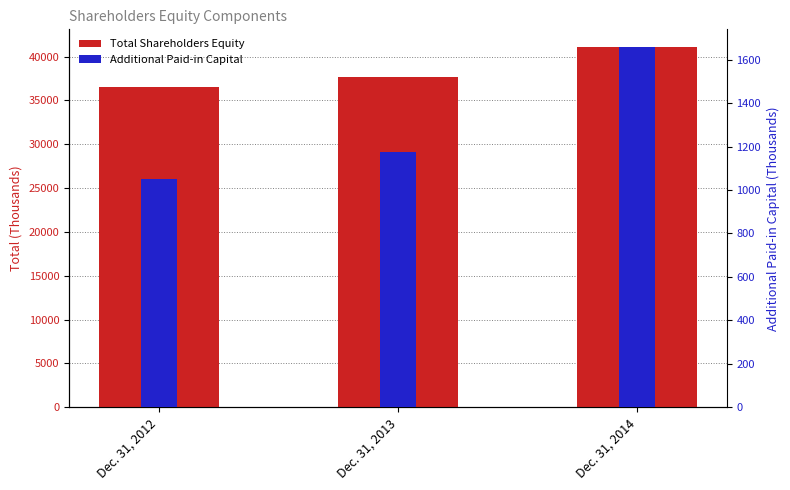

The value of Additional Paid-in Capital at Dec. 31, 2012 is 458. True or false?

False